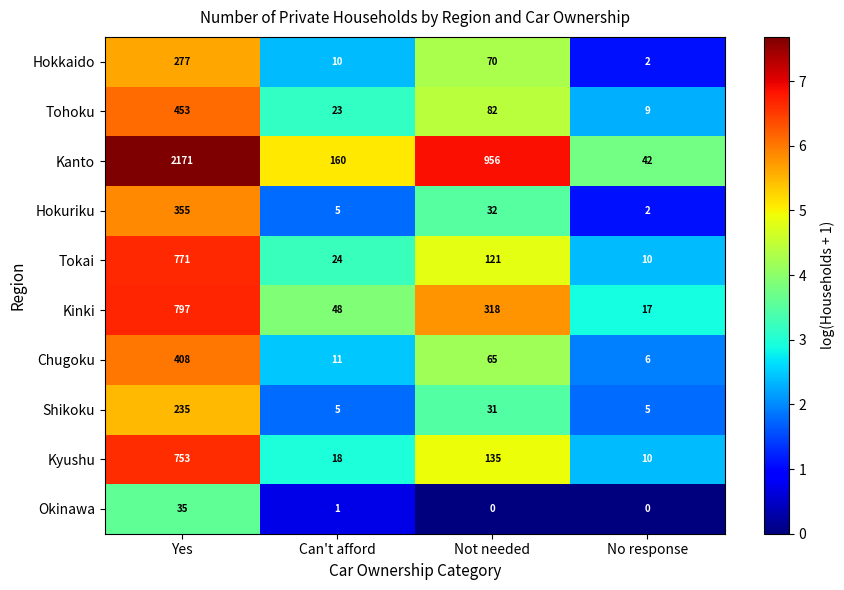

Which series has the largest total across all categories?

Kanto